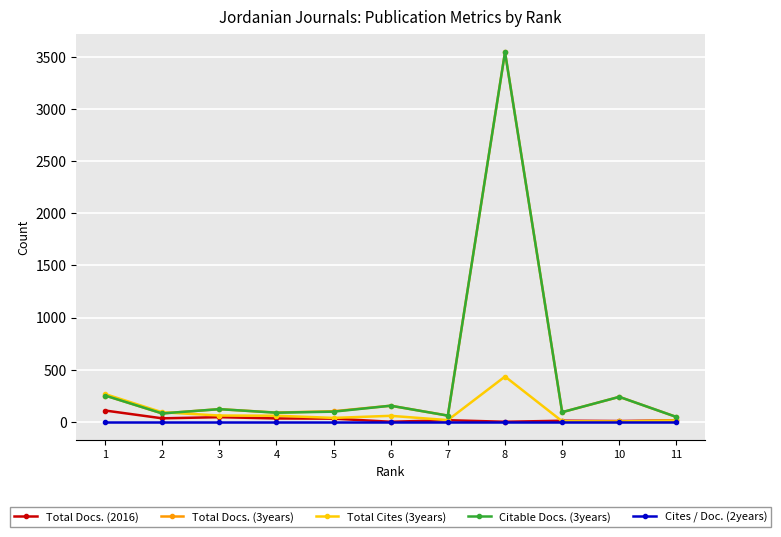

The Total Docs. (3years) series shows 59 at 7. True or false?

True